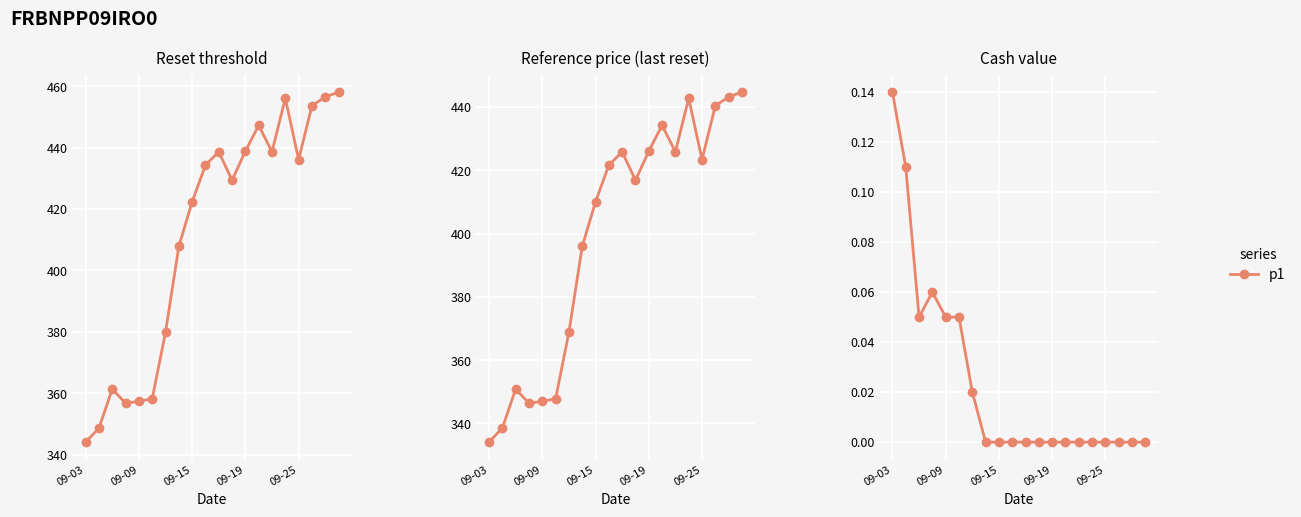

True or false: Cash value and Reset threshold cross at least once.

False